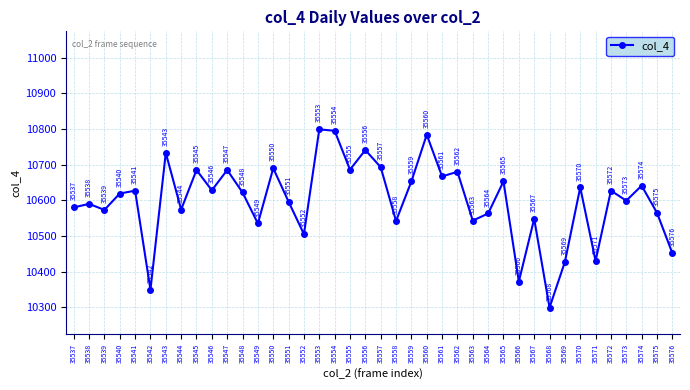

What is the value of the 21st point from the left?

10693